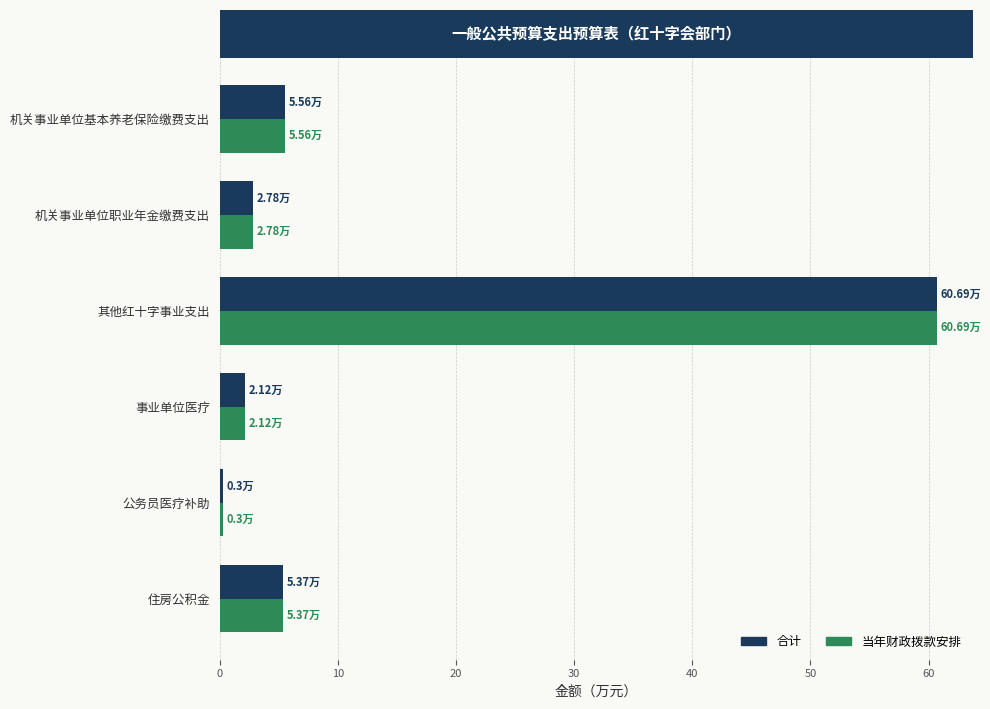

Is the value of 当年财政拨款安排 at 机关事业单位基本养老保险缴费支出 greater than the value of 合计 at 机关事业单位职业年金缴费支出?

Yes